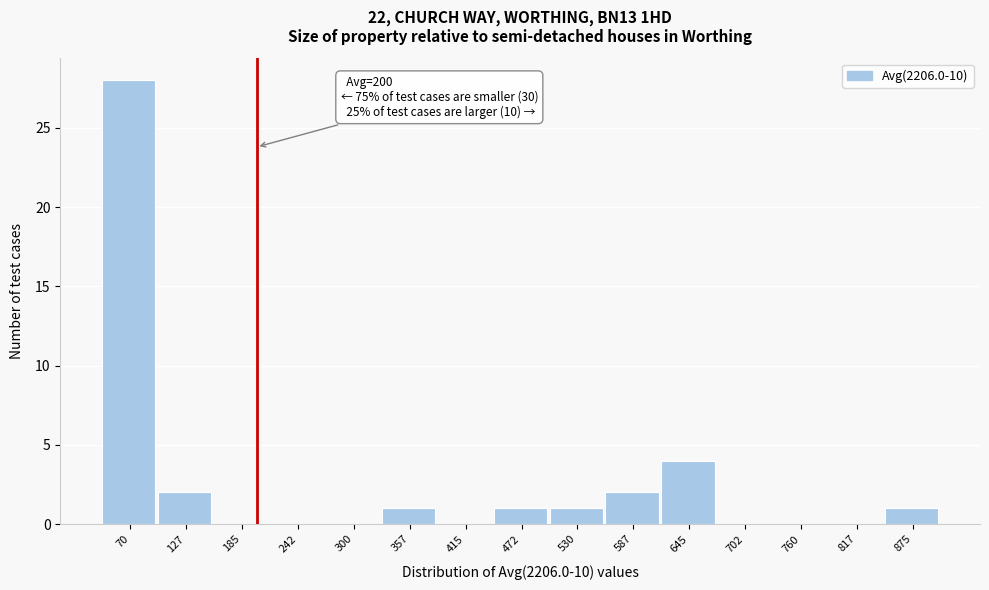

Over which range of the x-axis is the bar tallest?

40 to 100